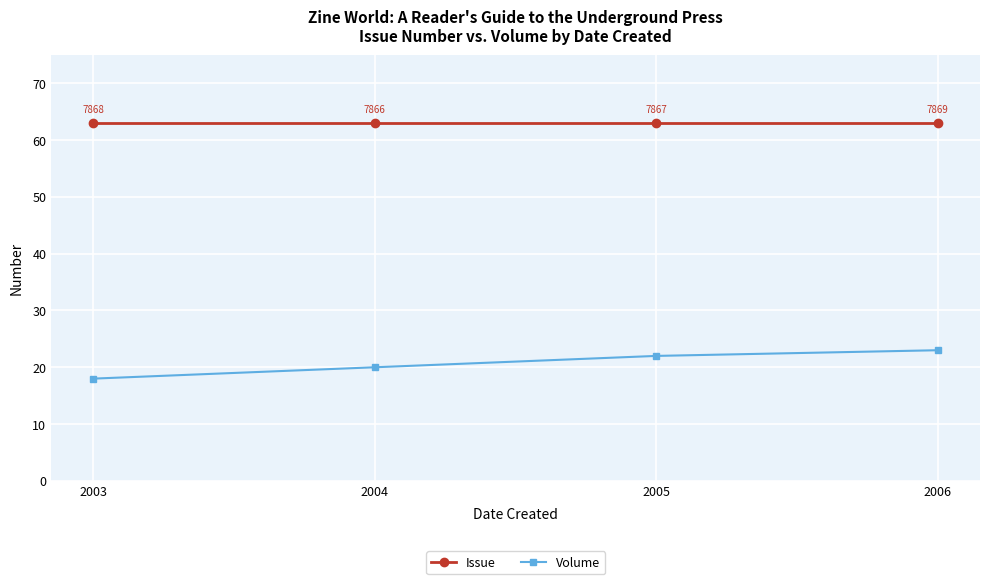

The Volume series shows 22 at 2005. True or false?

True